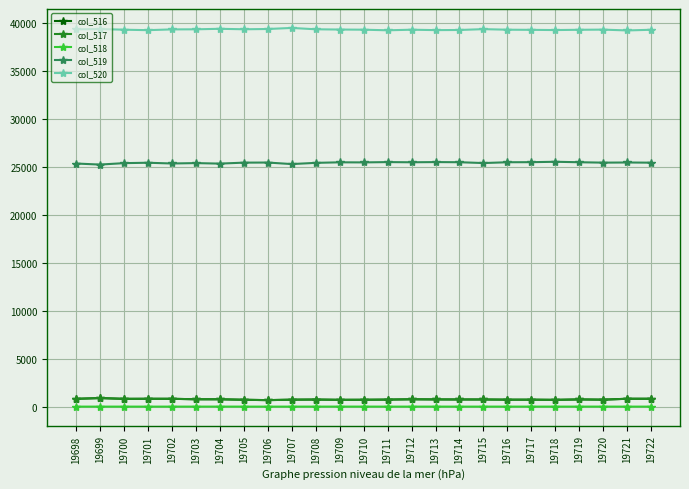

True or false: col_519 and col_516 intersect in this chart.

False